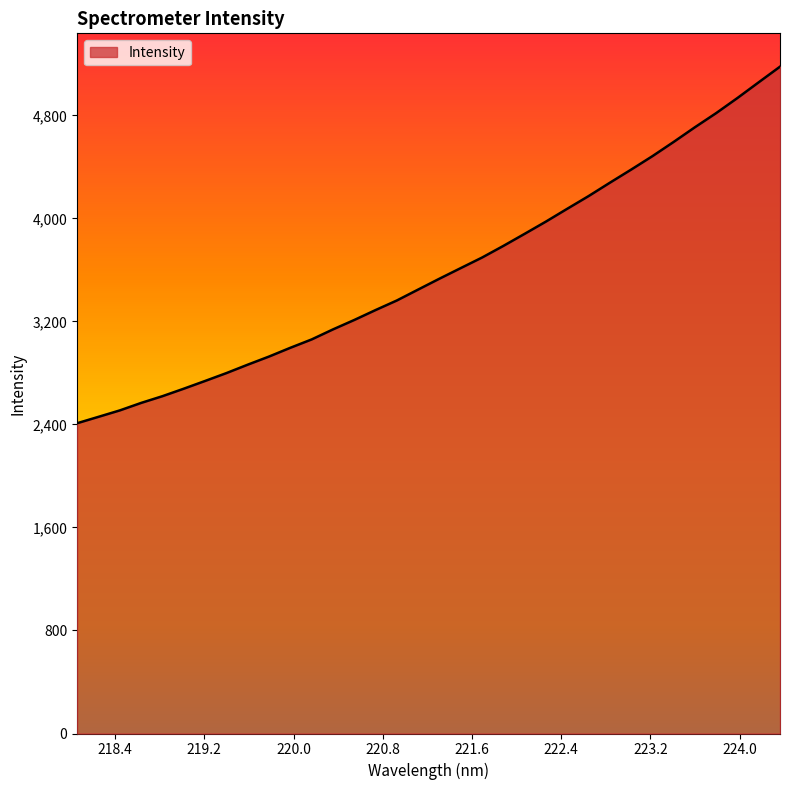

Does the chart display data point markers on the line(s)?

No